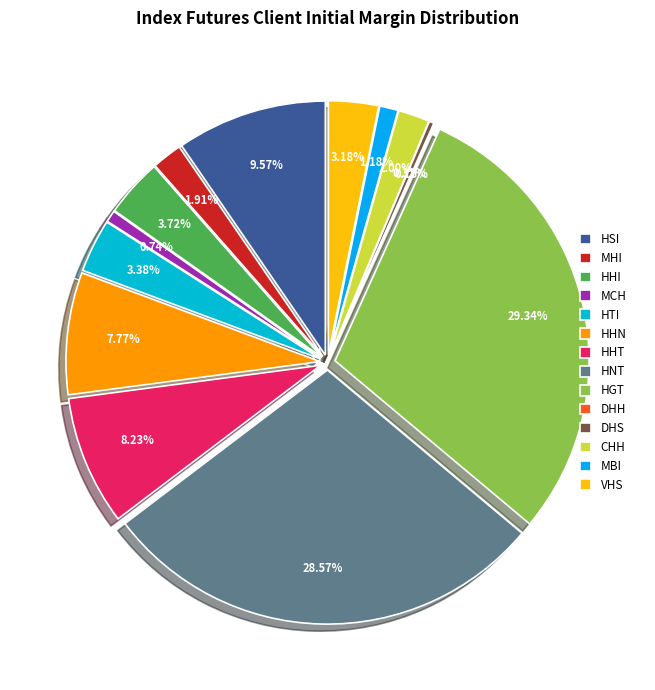

Is it true that HGT is 29% of the pie?

True